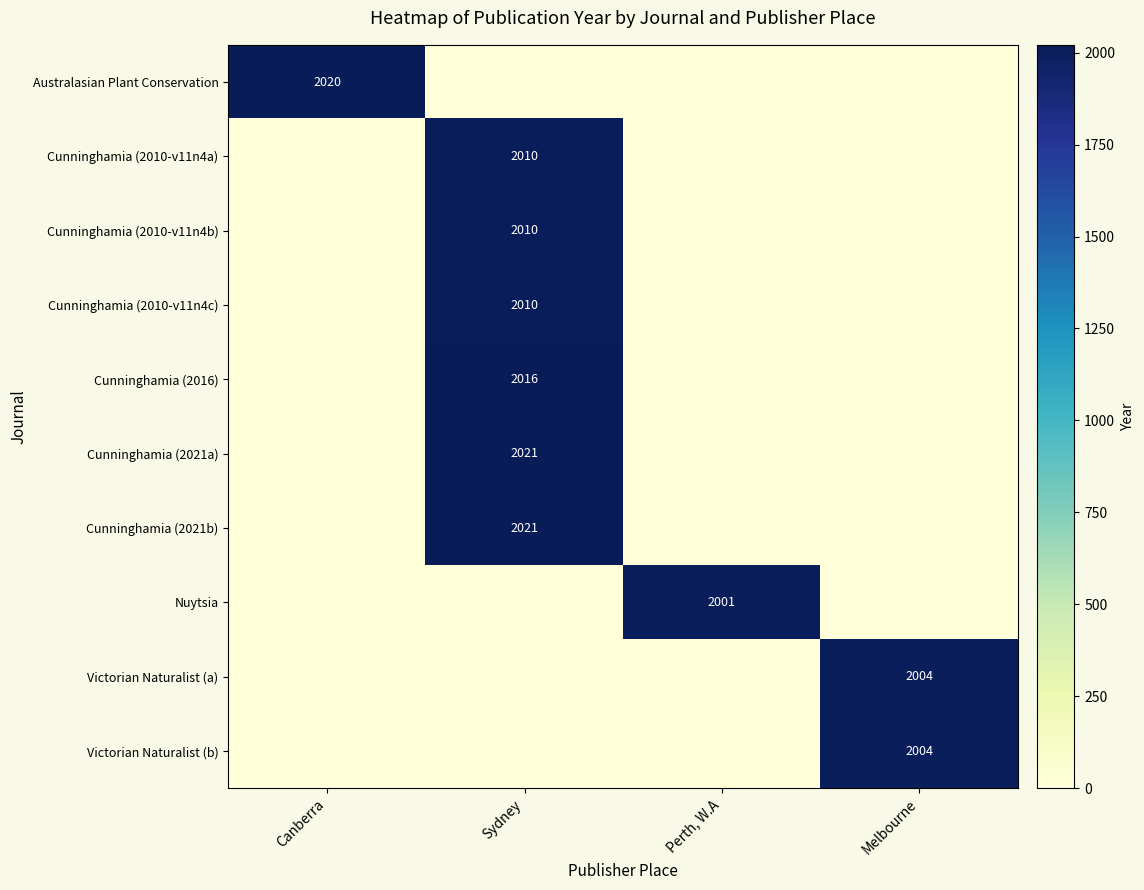

Which label corresponds to the smallest value in the chart?

Sydney